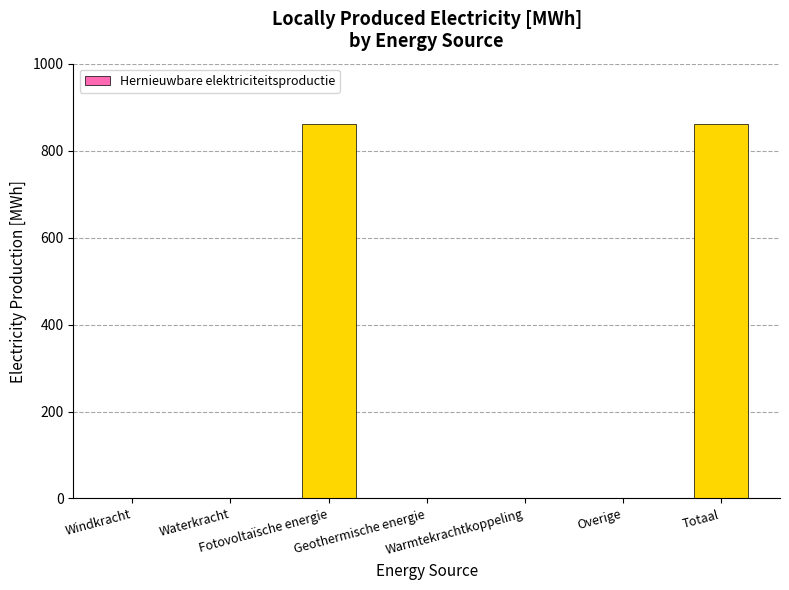

What is the average value?

245.9